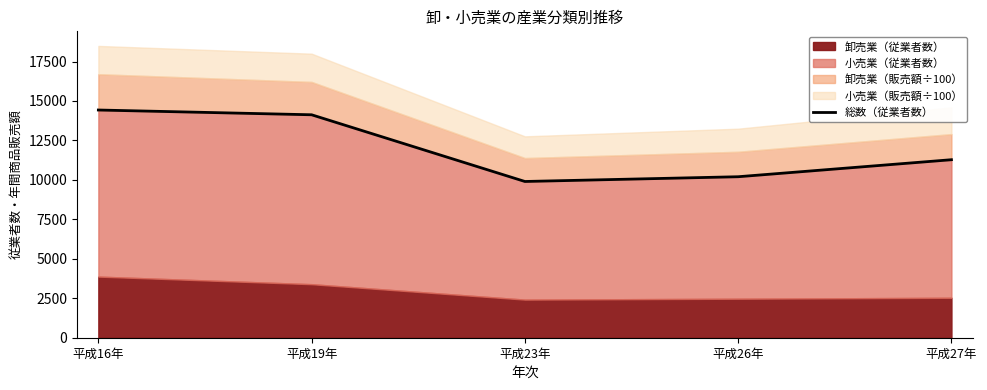

Reading left to right, extract all data points from this chart.

14427	14125	9899	10200	11278